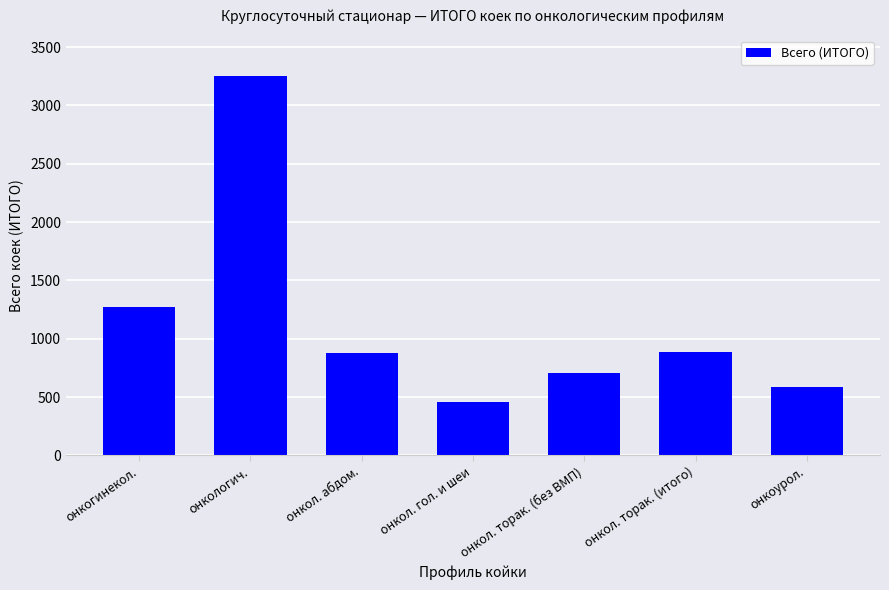

Which has a higher value, онкологич. or онкол. торак. (без ВМП)?

онкологич.